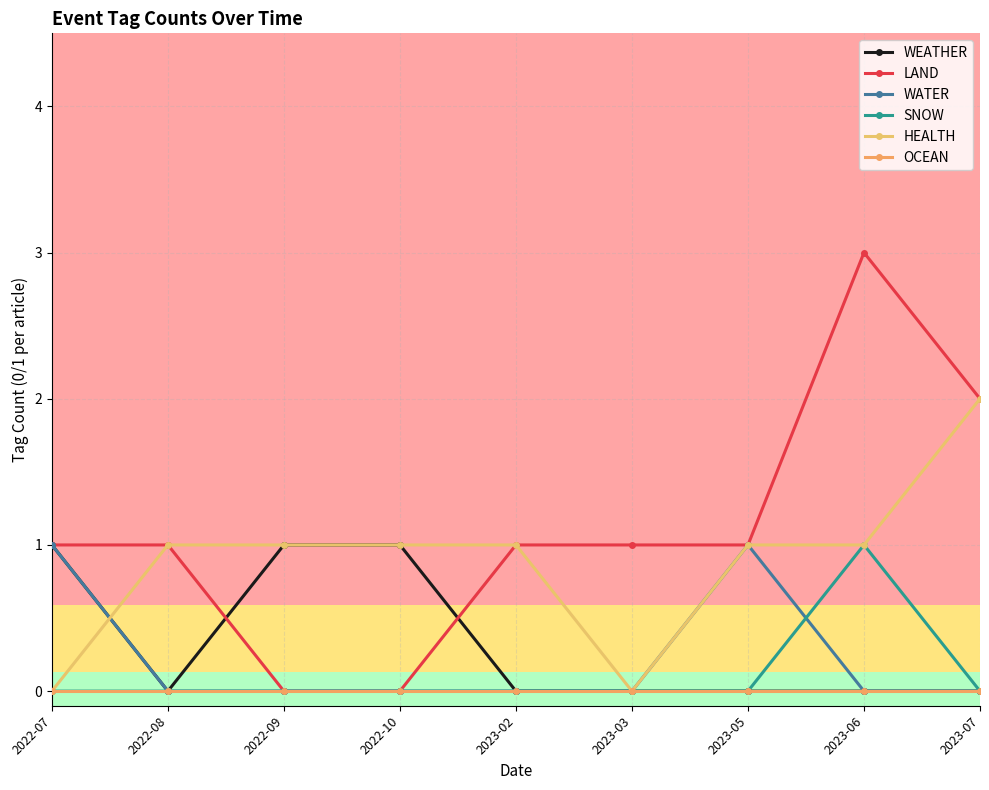

Count the number of categories in the chart.

9